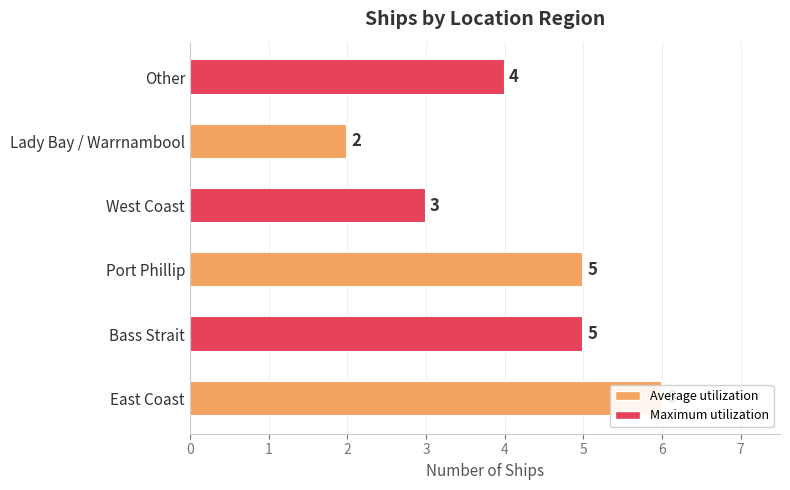

The value at Other is 2. True or false?

False